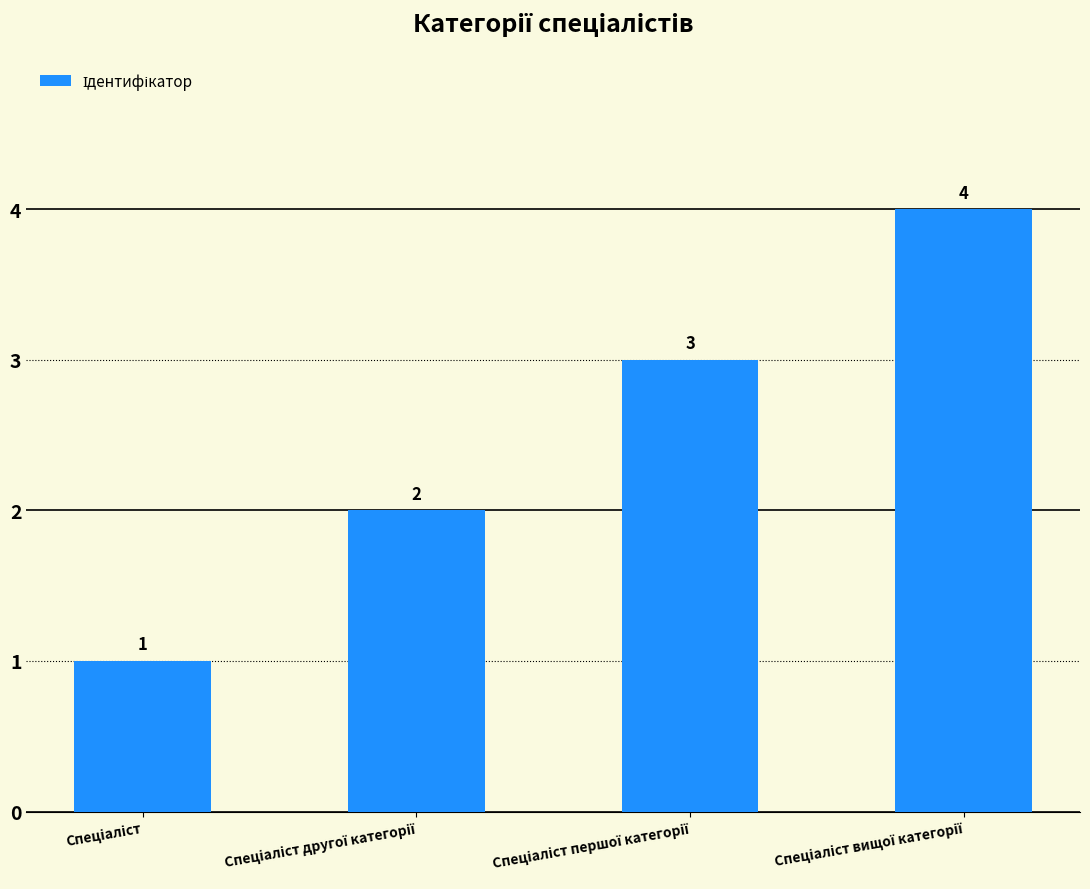

How many data points does each series have?

4